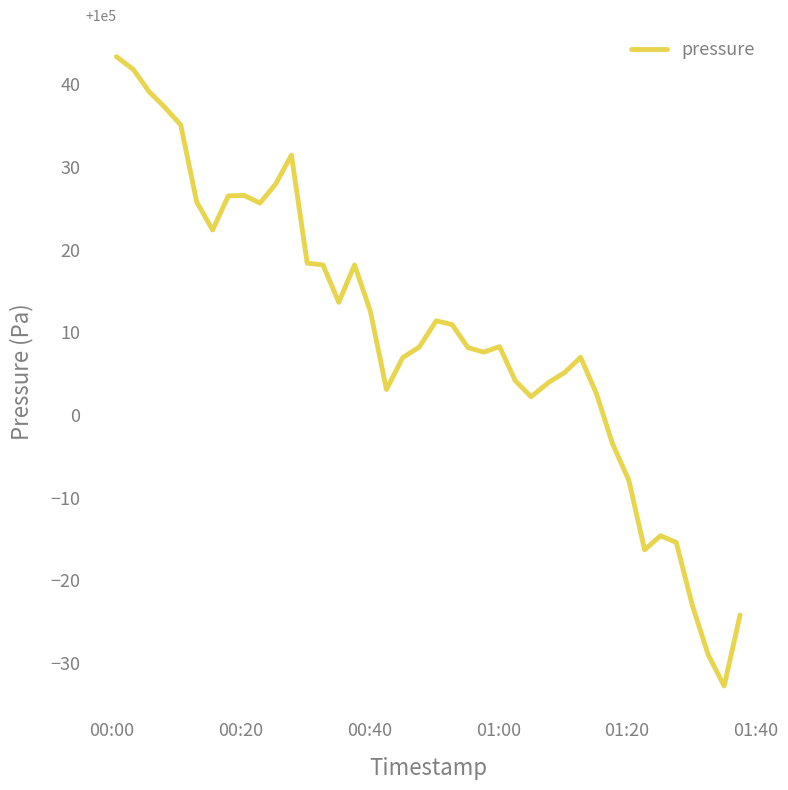

How many lines are shown in the chart?

1